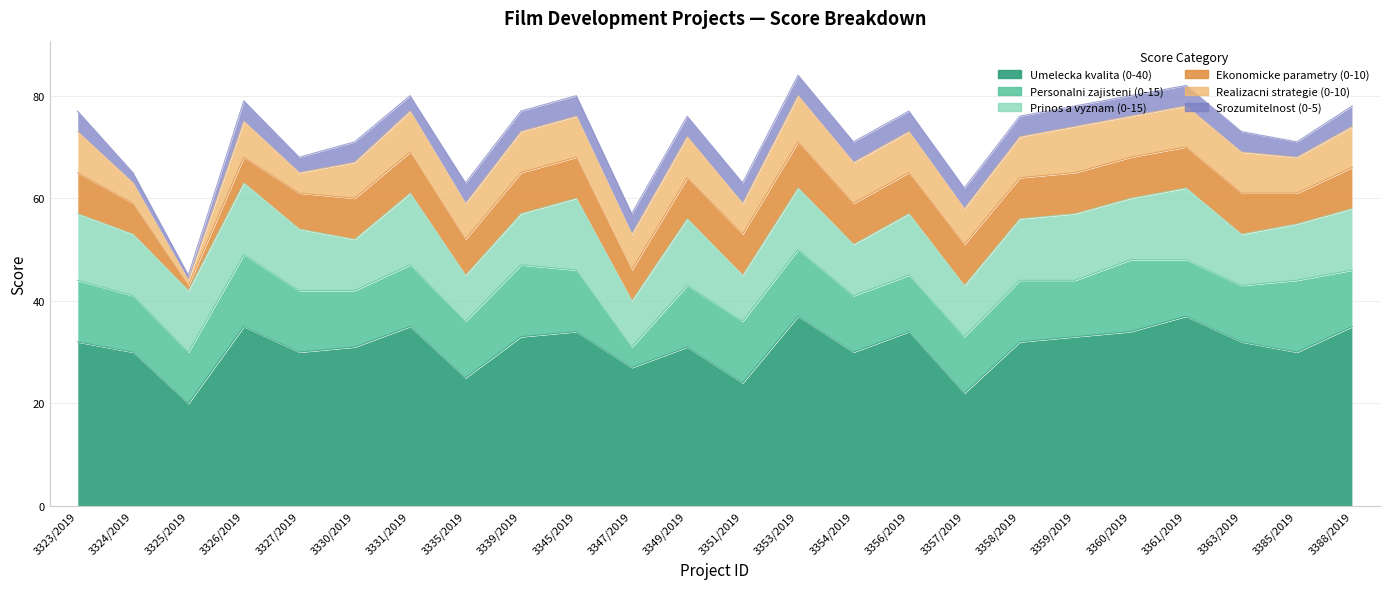

What is the difference between the highest and lowest values at 3324/2019?

28